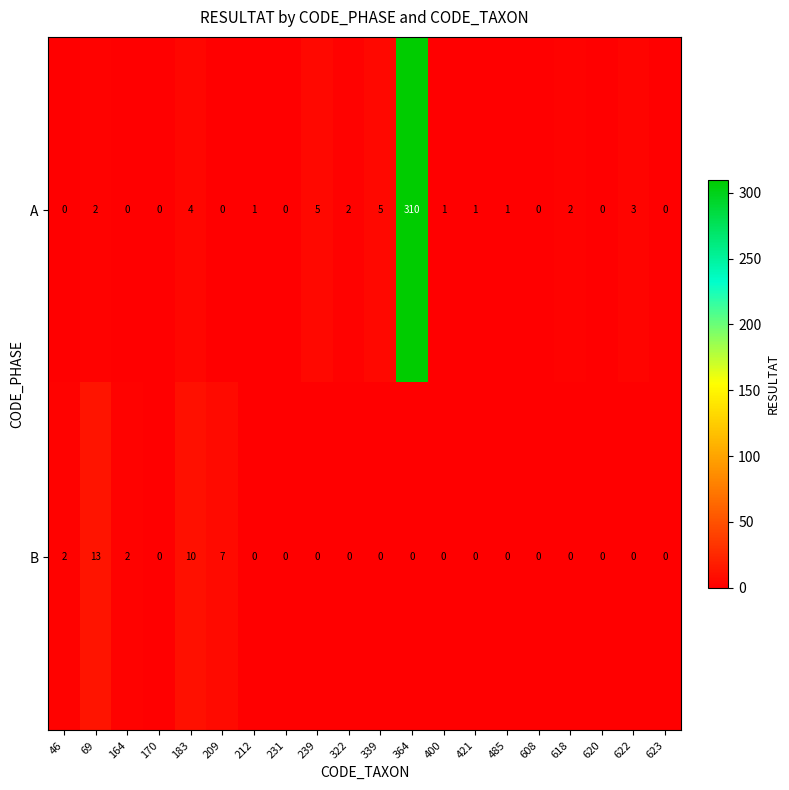

What is the greatest value displayed?

310